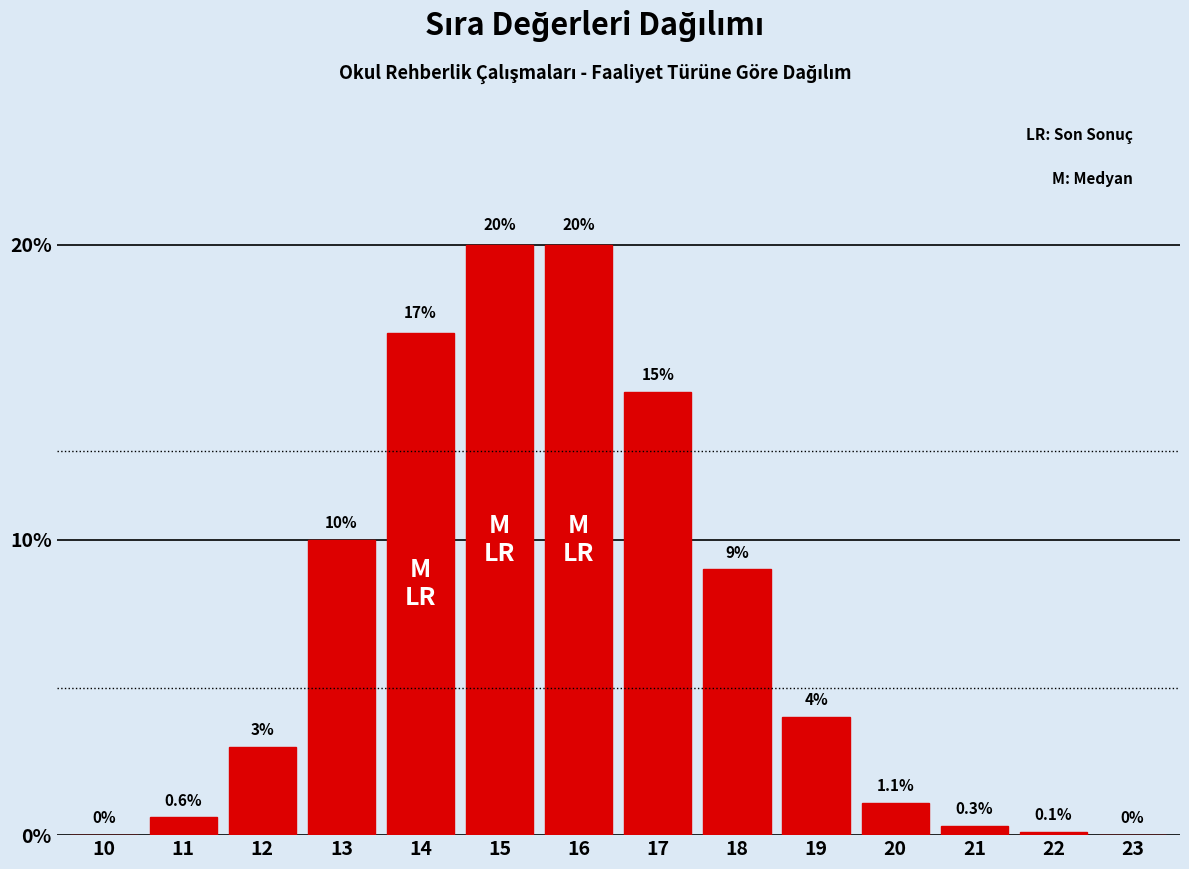

Reading right to left, extract all data points from this chart.

23=0.0	22=0.1	21=0.3	20=1.1	19=4.0	18=9.0	17=15.0	16=20.0	15=20.0	14=17.0	13=10.0	12=3.0	11=0.6	10=0.0